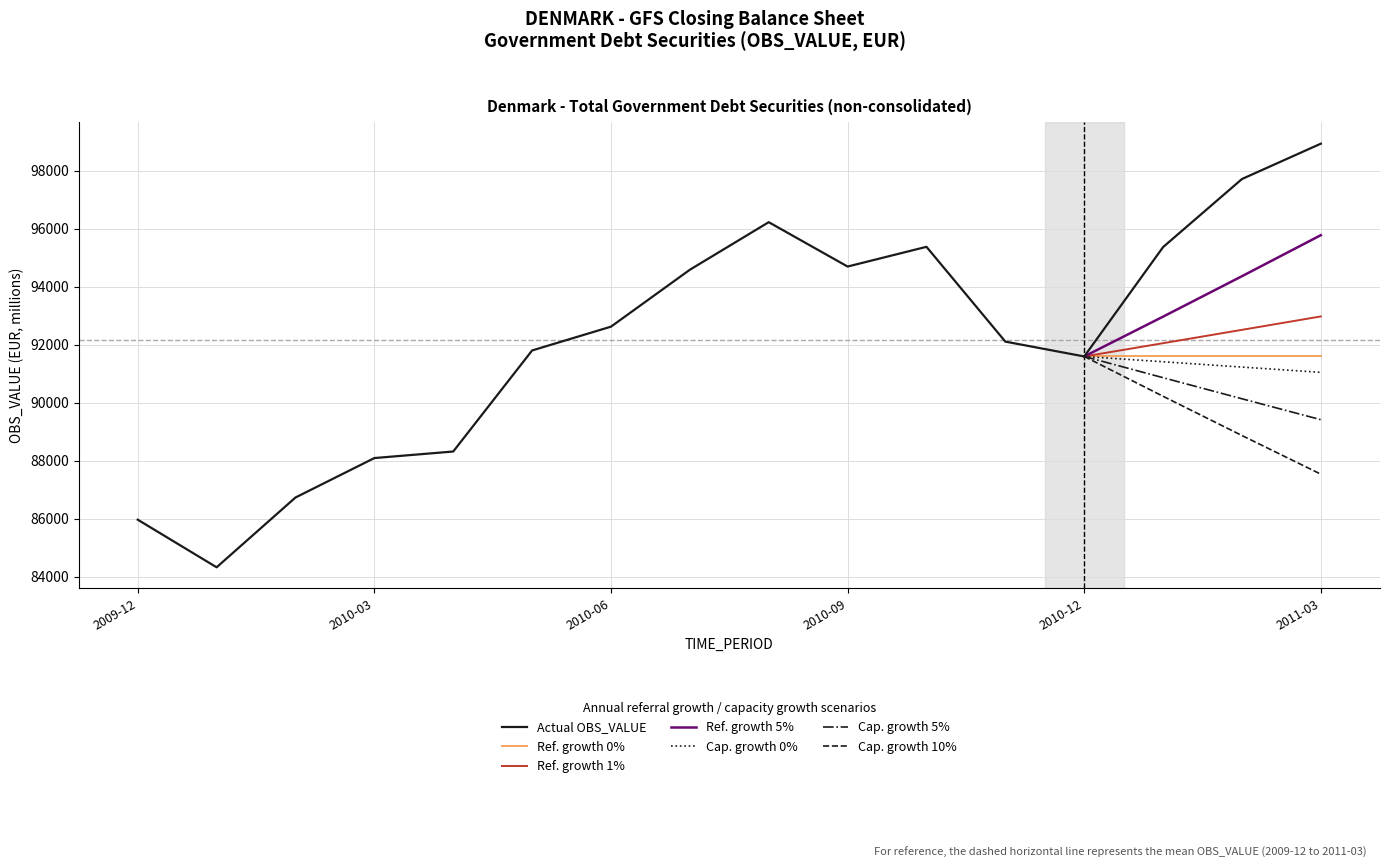

Which category has the highest value in the Actual OBS_VALUE series?

2011-03